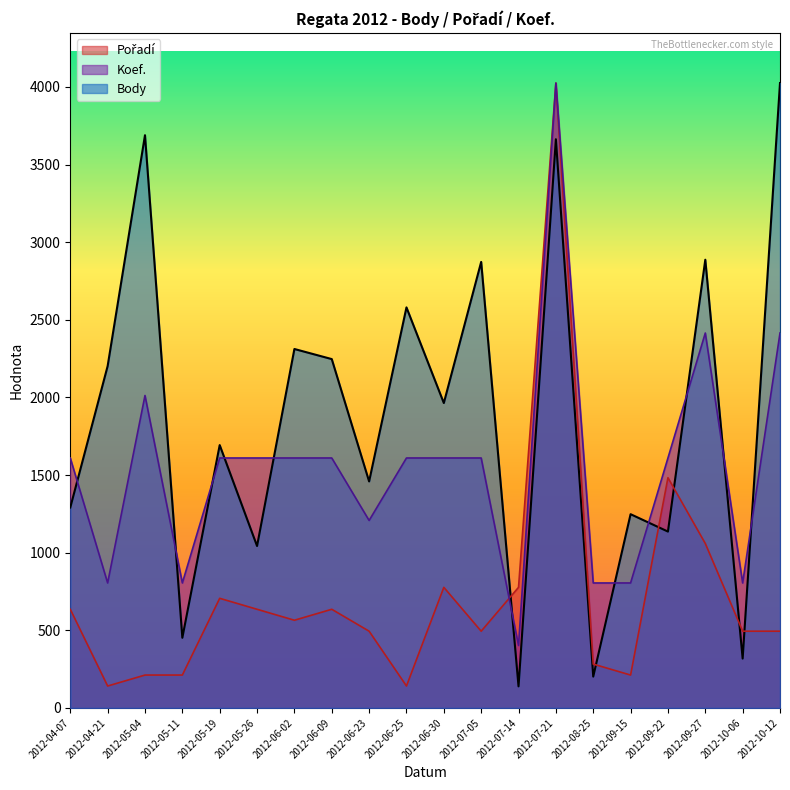

List the labels in order of Body value, smallest first.

2012-07-14, 2012-08-25, 2012-10-06, 2012-05-11, 2012-05-26, 2012-09-22, 2012-09-15, 2012-04-07, 2012-06-23, 2012-05-19, 2012-06-30, 2012-04-21, 2012-06-09, 2012-06-02, 2012-06-25, 2012-07-05, 2012-09-27, 2012-07-21, 2012-05-04, 2012-10-12